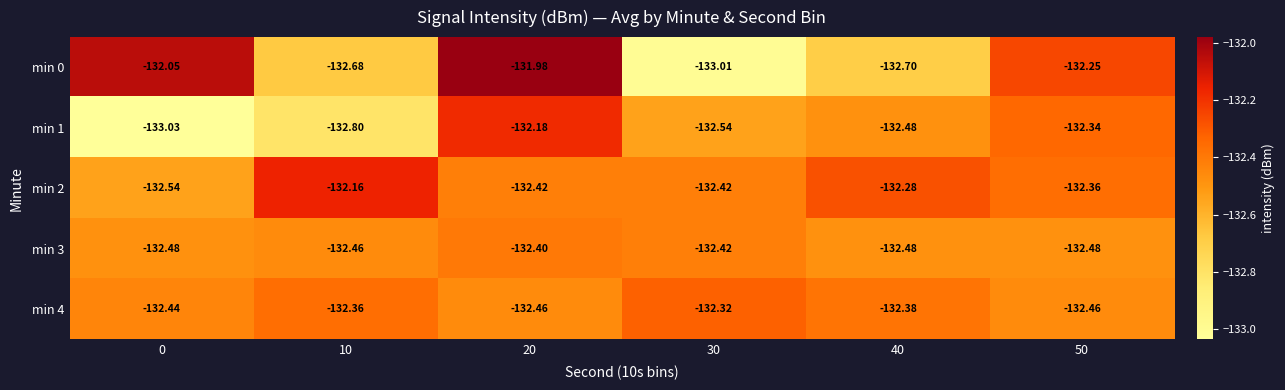

Is the value of min 3 at 50 greater than the value of min 0 at 40?

Yes